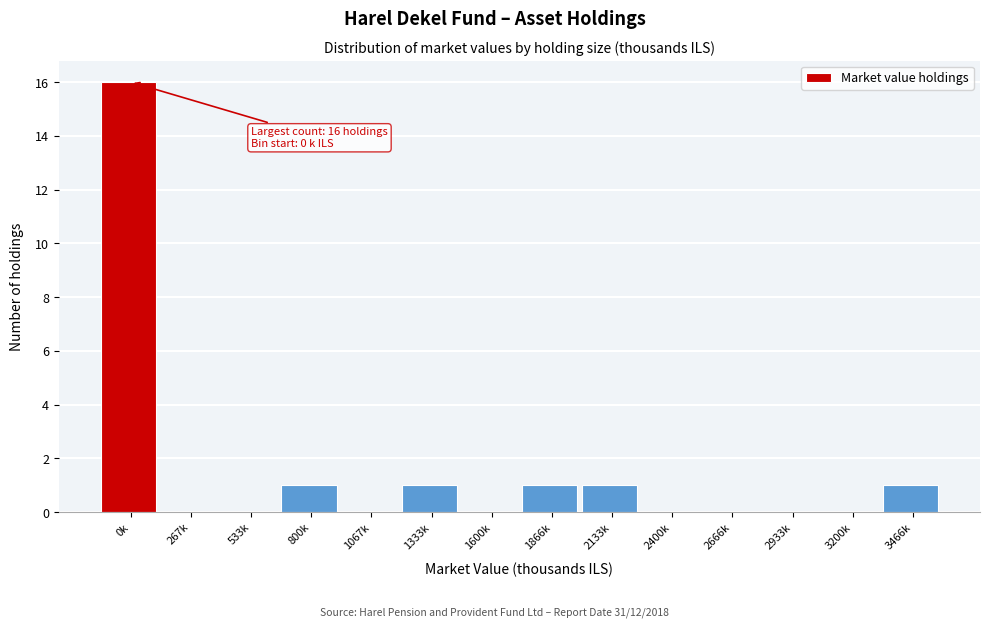

Reading left to right, transcribe all the data shown in this chart.

0k=16	267k=0	533k=0	800k=1	1067k=0	1333k=1	1600k=0	1866k=1	2133k=1	2400k=0	2666k=0	2933k=0	3200k=0	3466k=1